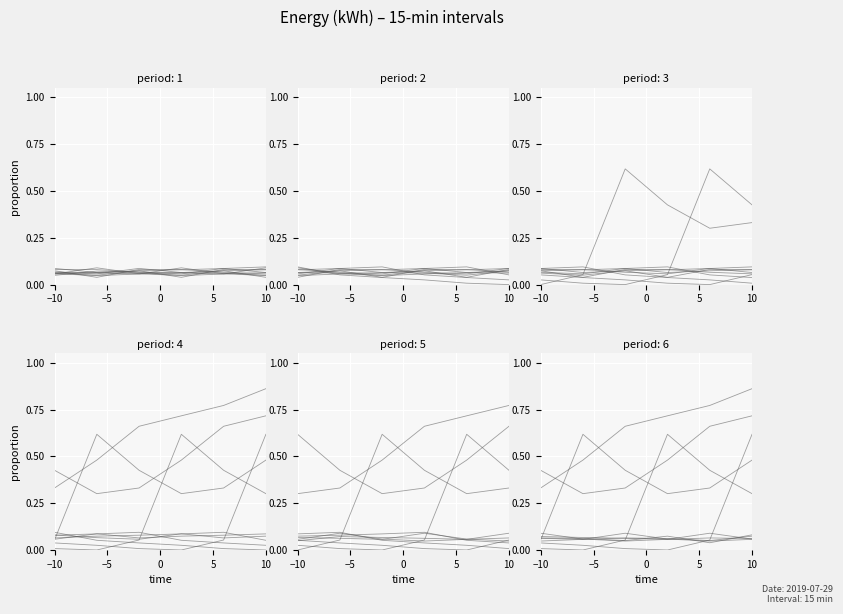

What is the average value?

0.1